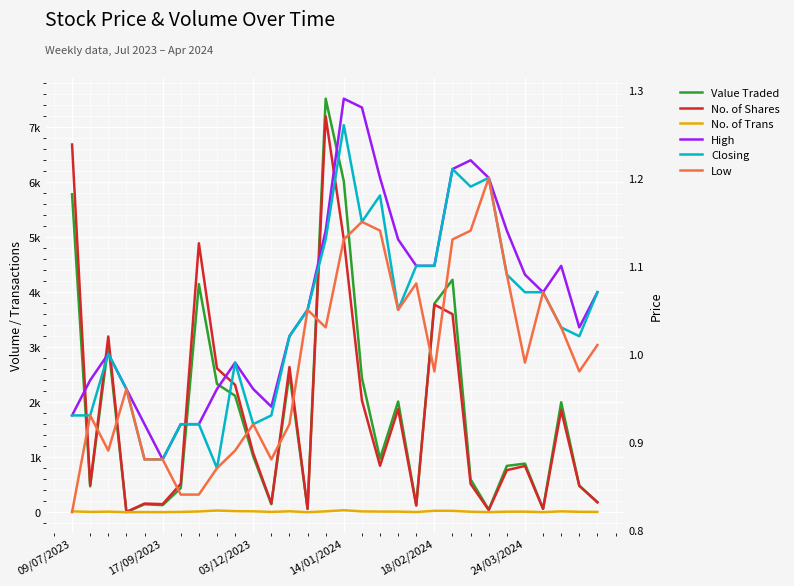

Is the value of Closing at 6 greater than the value of No. of Trans at 9?

No